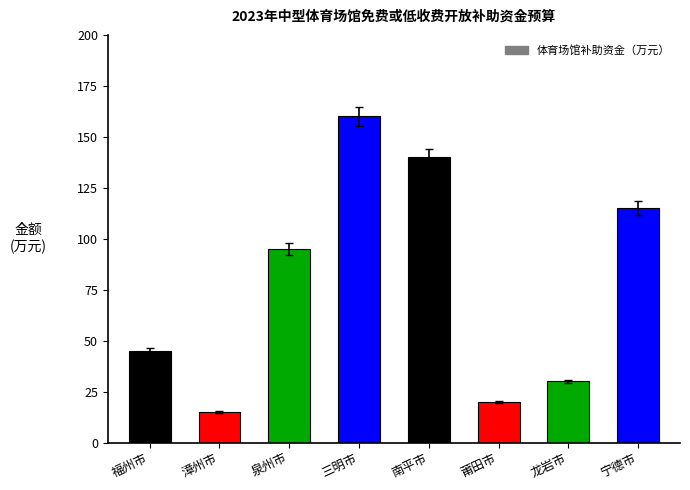

Rank the categories by value from highest to lowest.

三明市, 南平市, 宁德市, 泉州市, 福州市, 龙岩市, 莆田市, 漳州市